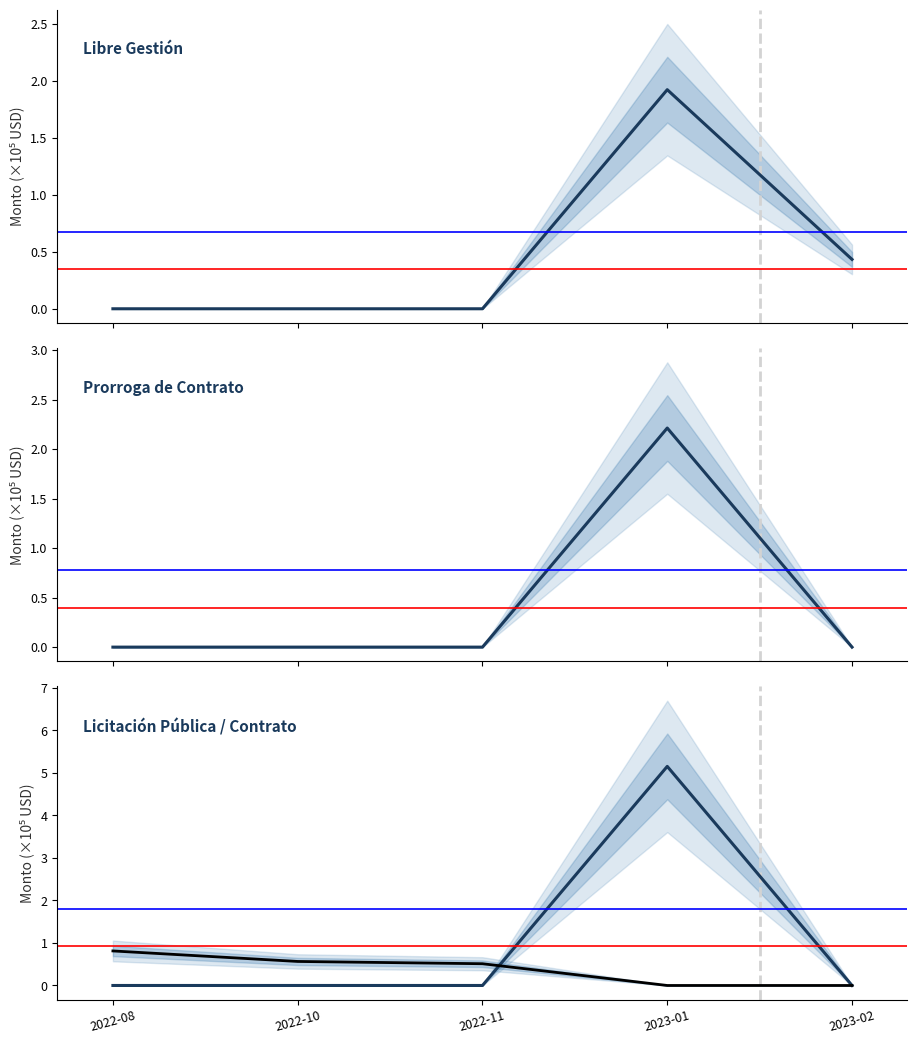

Rank the series at 2022-08 from lowest to highest value.

LIBRE GESTION, PRORROGA DE CONTRATO, LICITACION PUBLICA, CONTRATO